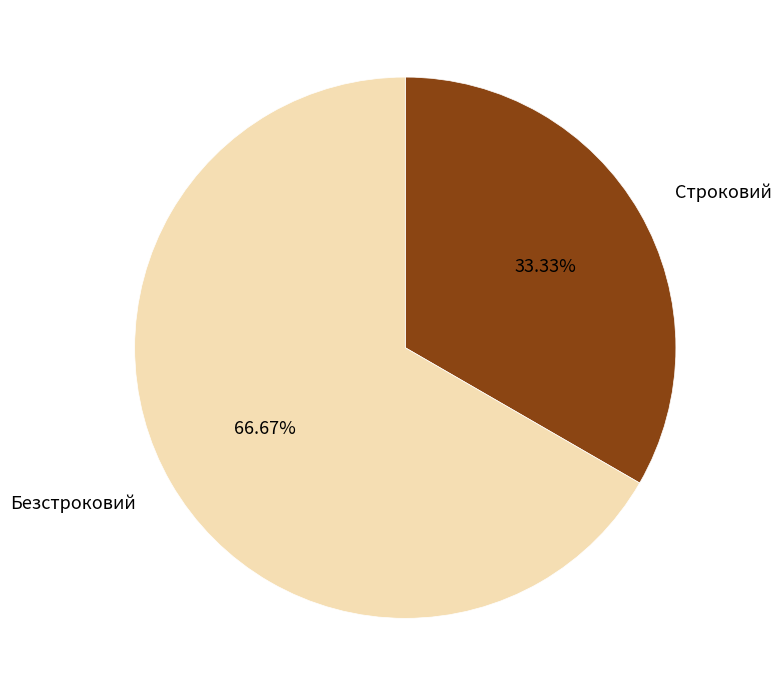

Is there a majority slice in this chart?

Yes